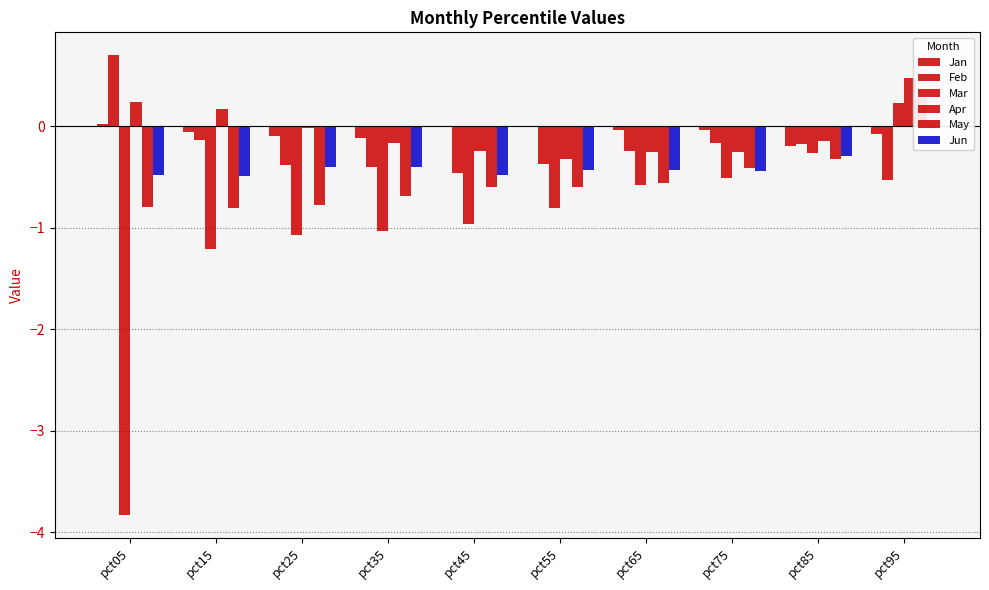

Reading right to left, what are all the values shown in this chart?

Jan: pct95=-0.1	pct85=-0.2	pct75=-0.0	pct65=-0.0	pct55=-0.0	pct45=-0.0	pct35=-0.1	pct25=-0.1	pct15=-0.1	pct05=0.0
Feb: pct95=-0.5	pct85=-0.2	pct75=-0.2	pct65=-0.2	pct55=-0.4	pct45=-0.5	pct35=-0.4	pct25=-0.4	pct15=-0.1	pct05=0.7
Mar: pct95=0.2	pct85=-0.3	pct75=-0.5	pct65=-0.6	pct55=-0.8	pct45=-1.0	pct35=-1.0	pct25=-1.1	pct15=-1.2	pct05=-3.8
Apr: pct95=0.5	pct85=-0.1	pct75=-0.3	pct65=-0.3	pct55=-0.3	pct45=-0.2	pct35=-0.2	pct25=-0.0	pct15=0.2	pct05=0.2
May: pct95=0.3	pct85=-0.3	pct75=-0.4	pct65=-0.6	pct55=-0.6	pct45=-0.6	pct35=-0.7	pct25=-0.8	pct15=-0.8	pct05=-0.8
Jun: pct95=0.0	pct85=-0.3	pct75=-0.4	pct65=-0.4	pct55=-0.4	pct45=-0.5	pct35=-0.4	pct25=-0.4	pct15=-0.5	pct05=-0.5